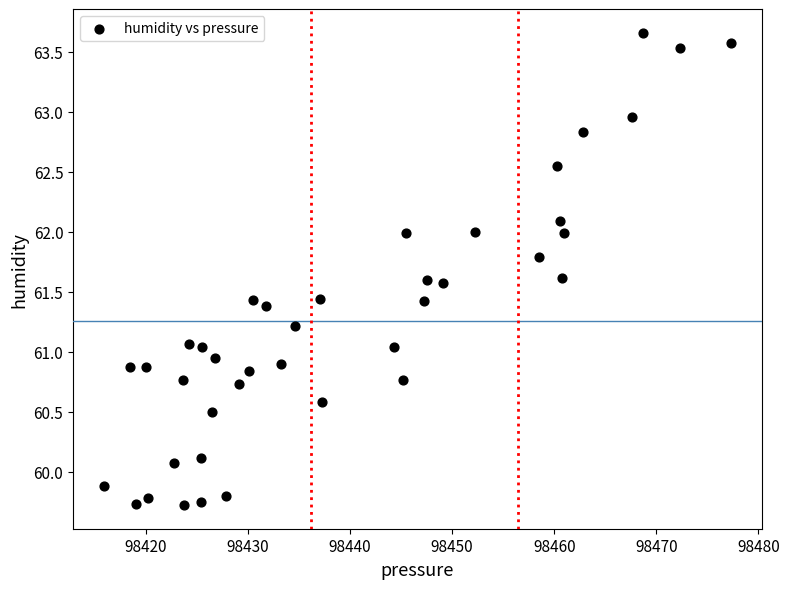

What is the range of Y values (max minus min)?

3.9